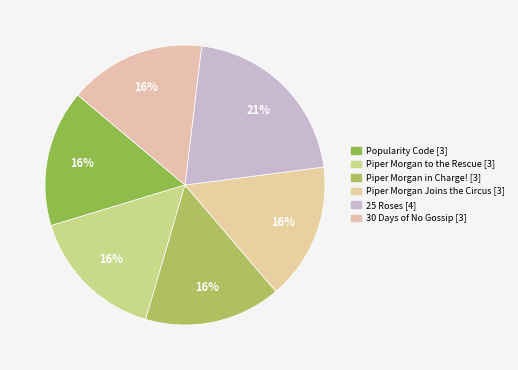

What is the ratio of the value at 25 Roses to the value at Piper Morgan Joins the Circus?

1.3